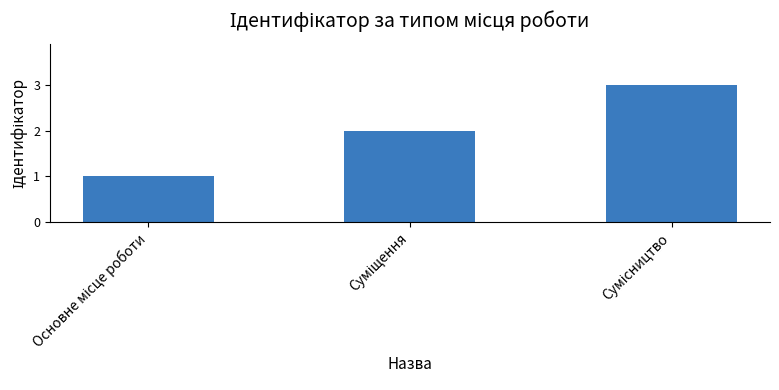

Reading left to right, what are all the values shown in this chart?

1	2	3